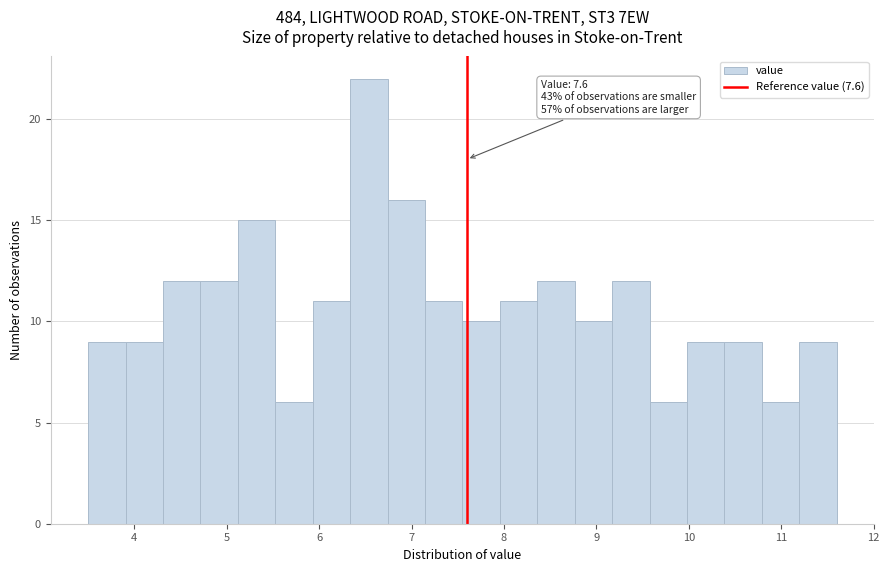

Which range on the x-axis has the tallest bar?

6.3 to 6.7